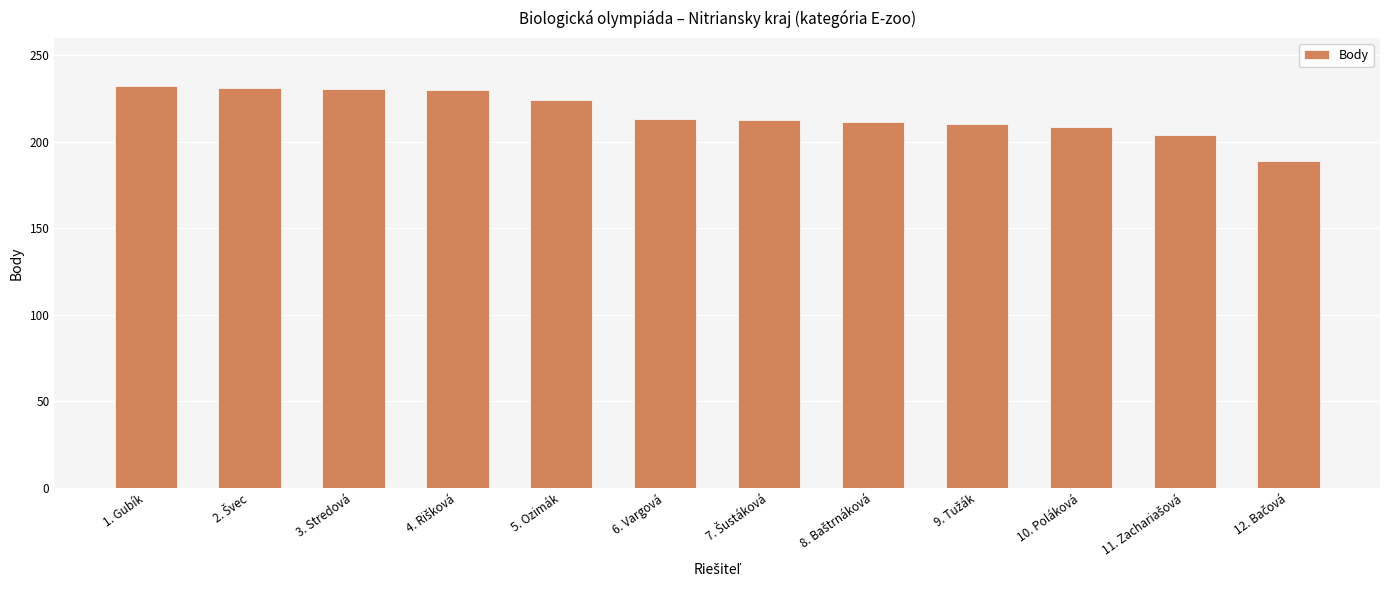

What is the difference between the second highest and minimum values?

42.0